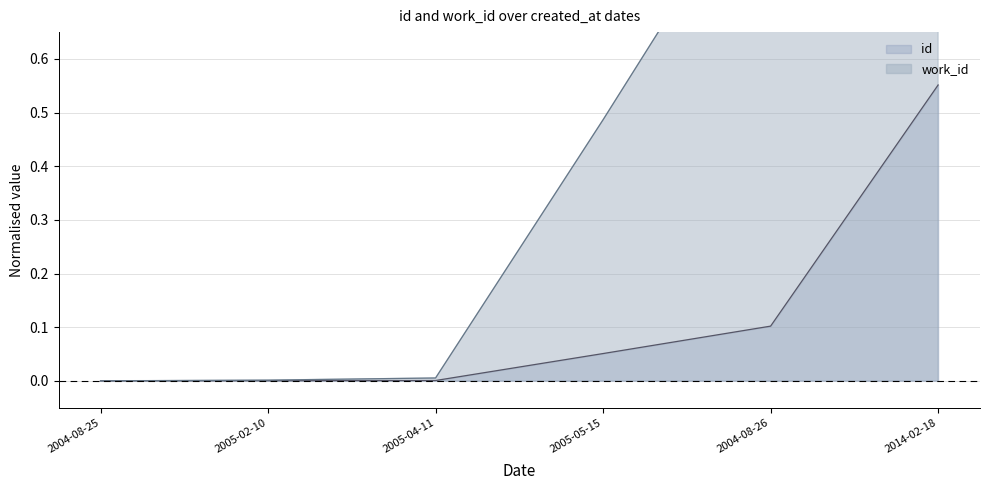

The id series shows 0.4 at 2004-08-25. True or false?

False